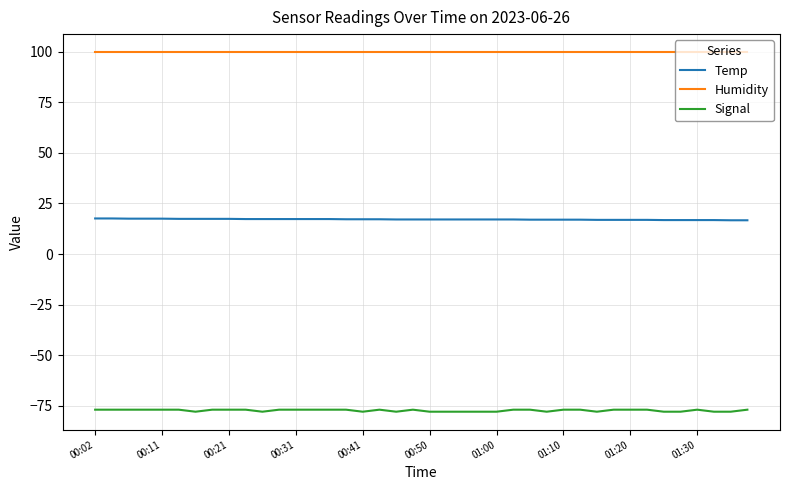

Rank the series by their maximum value, from lowest to highest.

Signal, Temp, Humidity